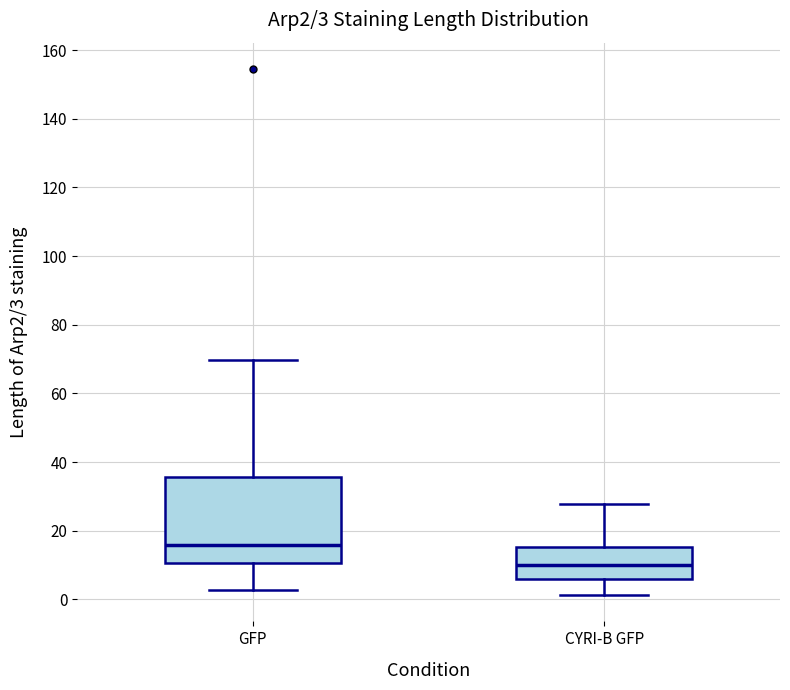

Which box has the highest median line?

GFP